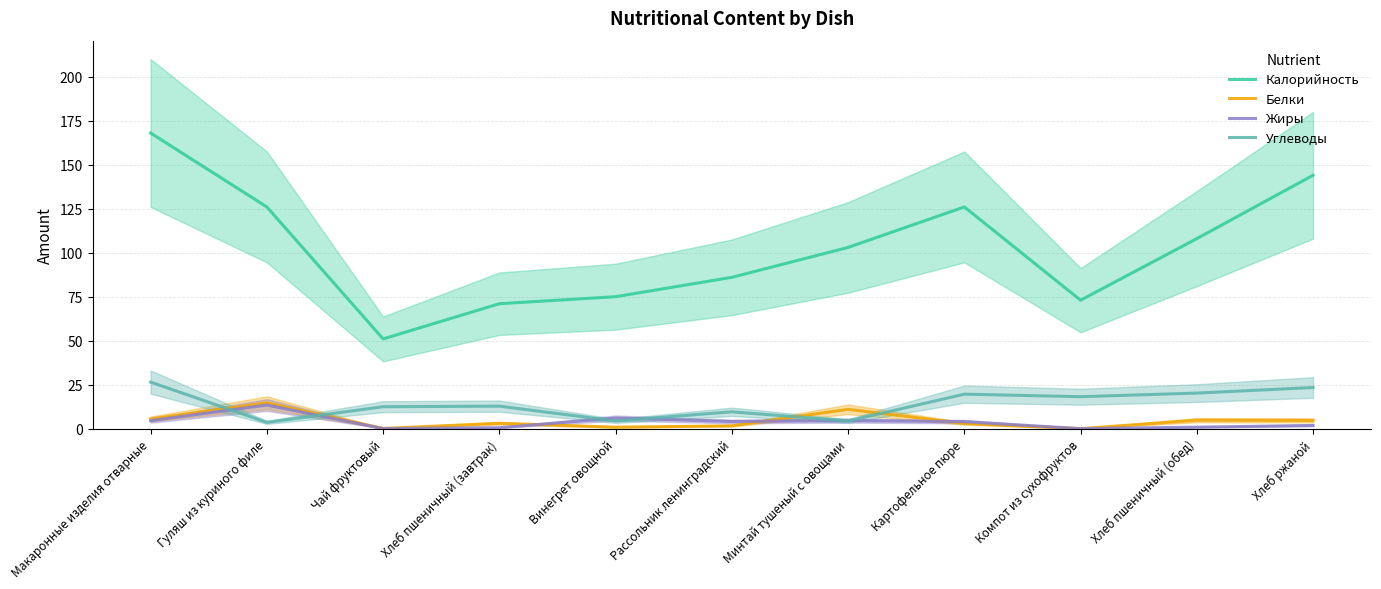

Reading right to left, what are all the values shown in this chart?

Калорийность: 144.0	108.0	73.0	126.0	103.0	86.0	75.0	71.0	51.0	126.0	168.0
Белки: 4.7	4.8	0.0	3.0	11.0	1.6	0.8	3.0	0.1	14.7	5.5
Жиры: 1.8	0.8	0.0	4.0	4.6	4.1	6.0	0.5	0.0	13.4	4.5
Углеводы: 23.4	20.2	18.2	19.6	4.4	9.6	4.4	12.8	12.5	3.6	26.4